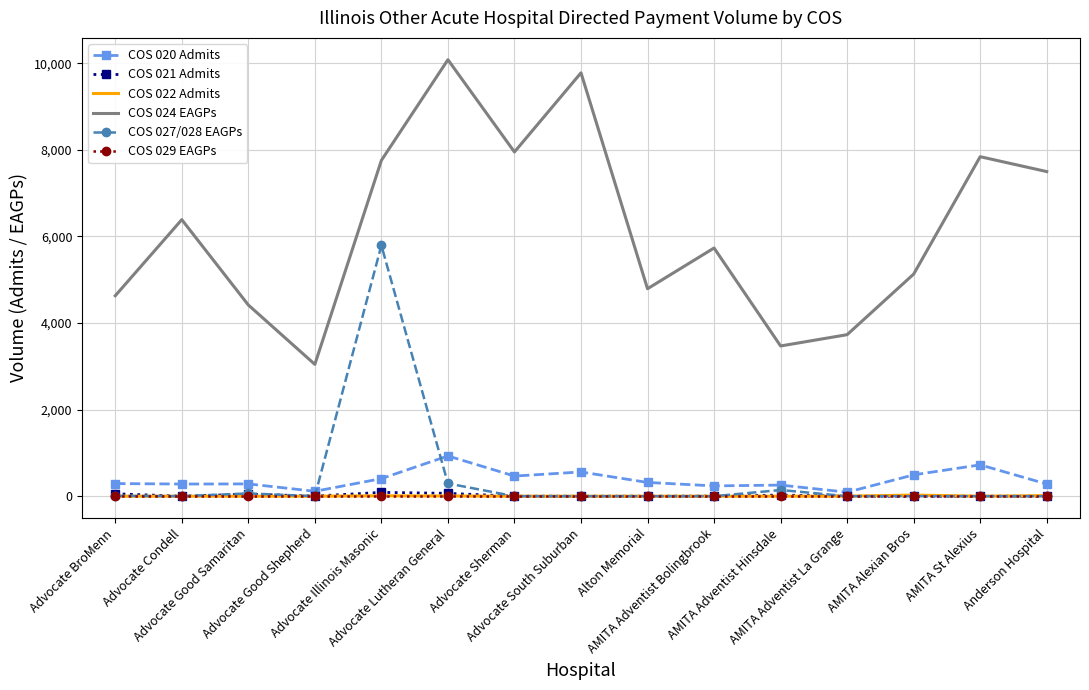

True or false: COS 024 EAGPs and COS 022 Admits cross at least once.

False